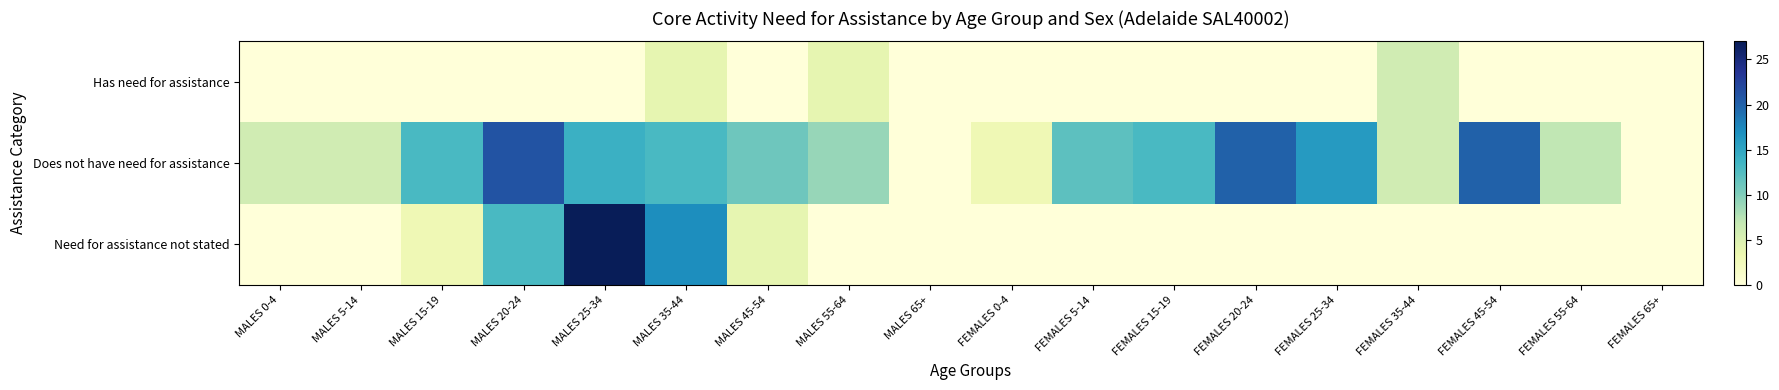

What is the spread (max minus min) of values at FEMALES 45-54?

20